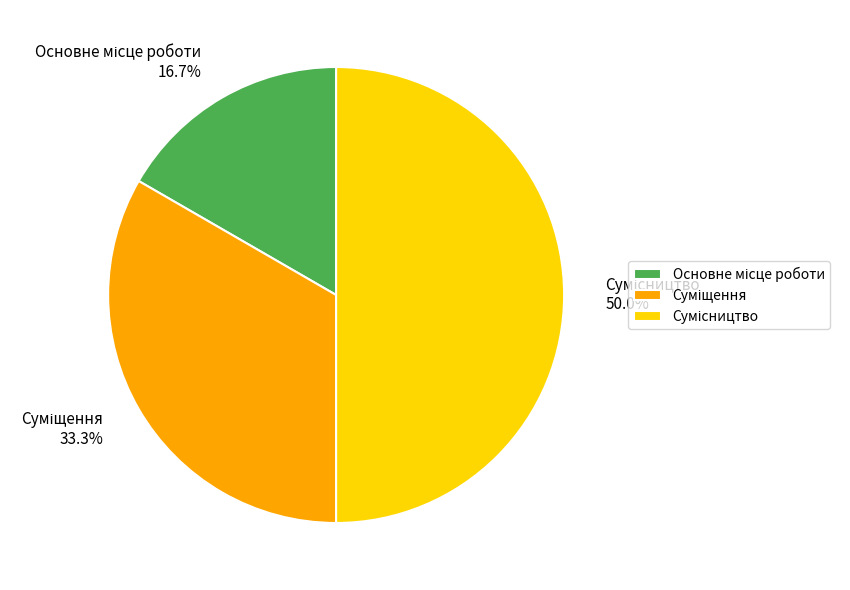

Count the number of slices in the pie.

3